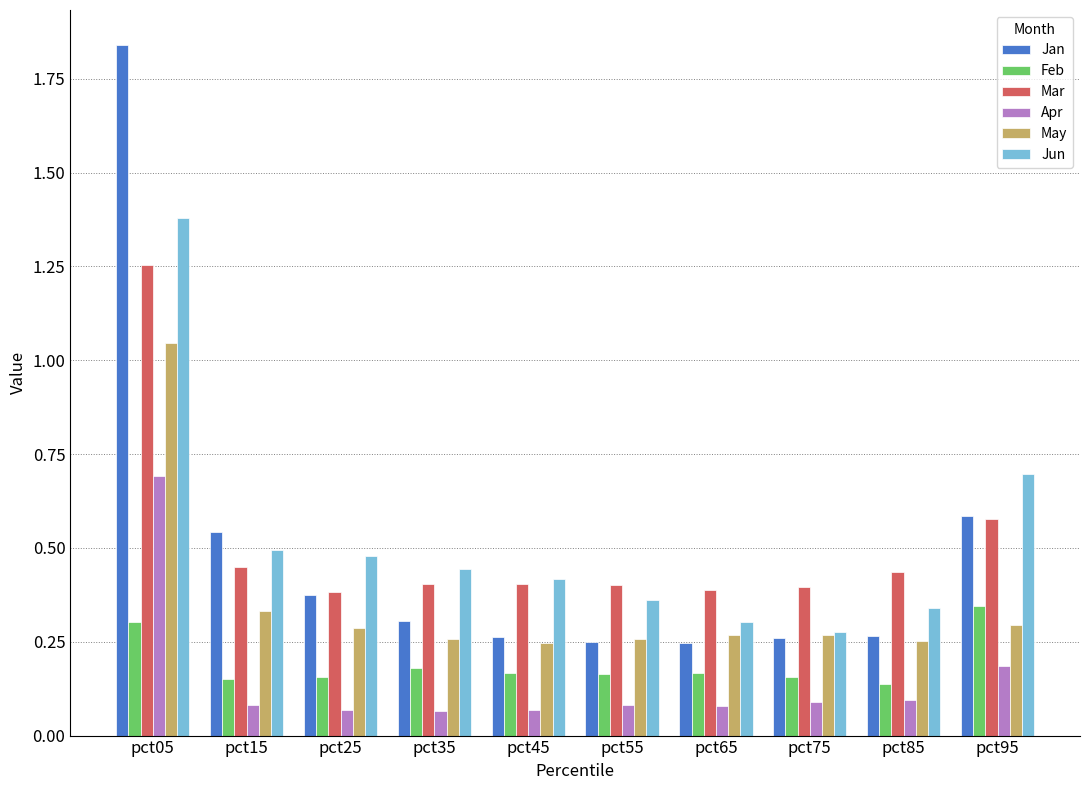

Is the value of Feb at pct15 greater than the value of May at pct25?

No